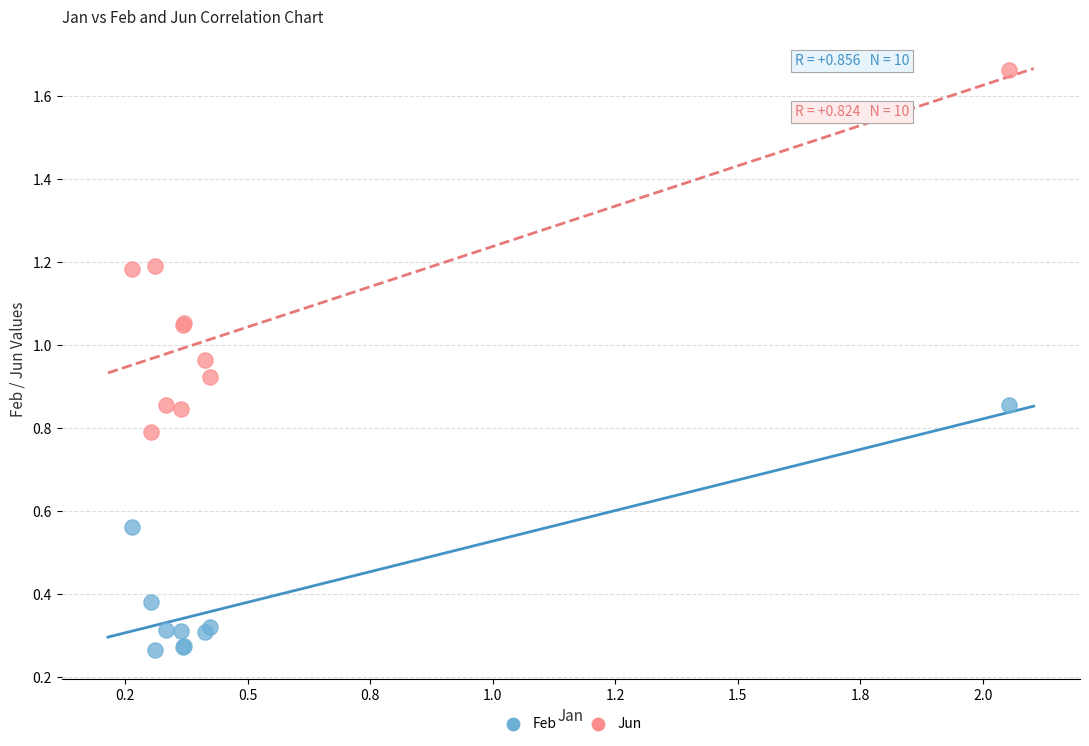

What are all the series names shown in the legend?

Feb, Jun